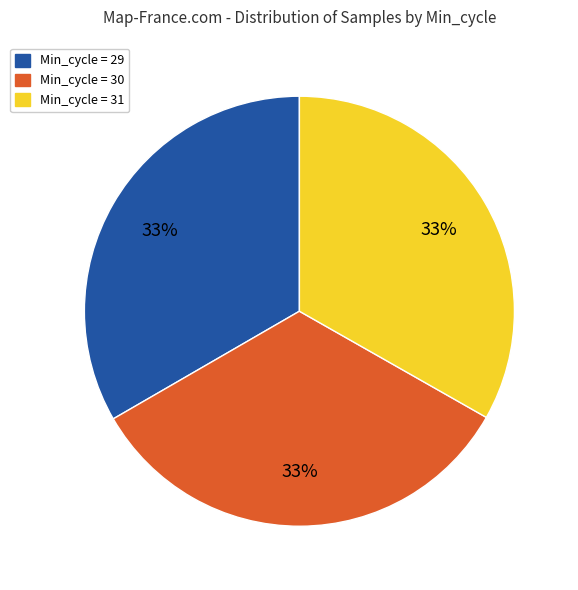

To the nearest percent, what portion does Min_cycle = 30 represent?

33%